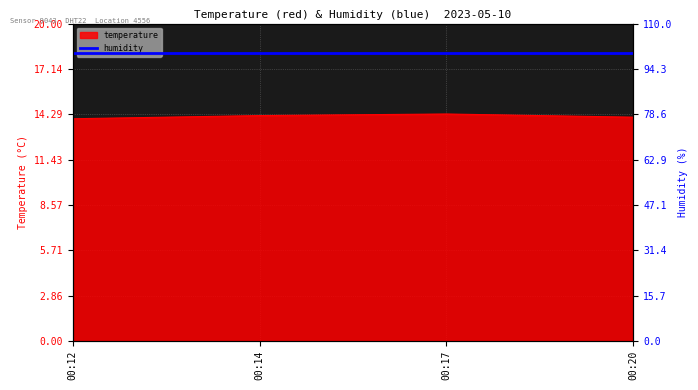

The value of temperature at 00:12 is 20.4. True or false?

False